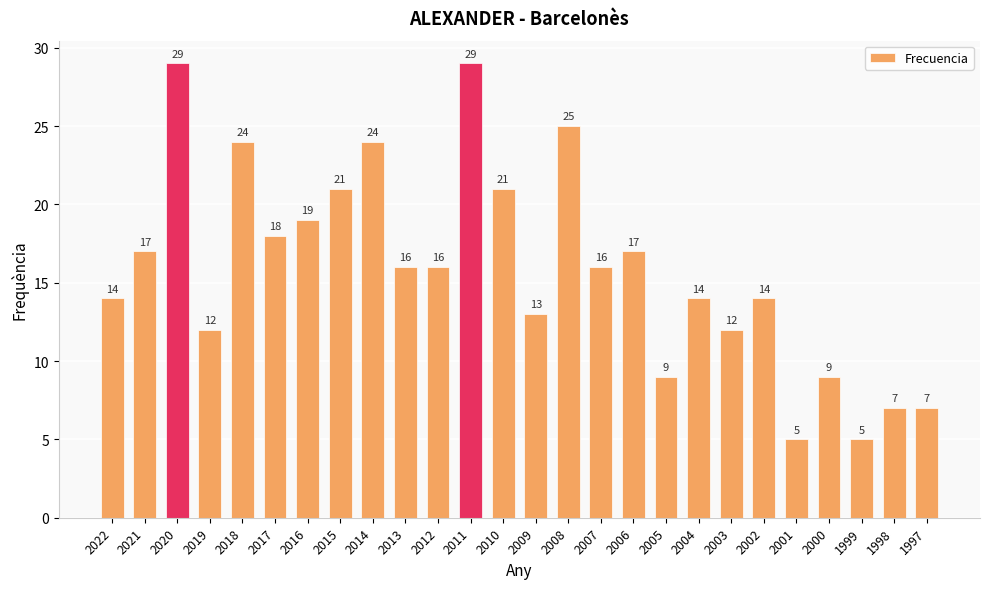

What is the value of the 25th bar from the left?

7